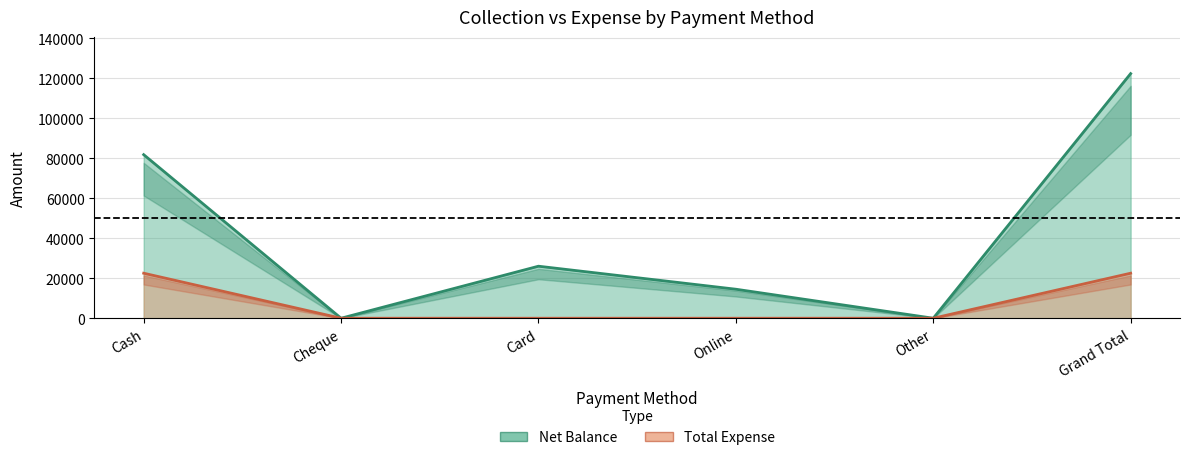

Between Card and Grand Total, which series saw the biggest shift?

Net Balance